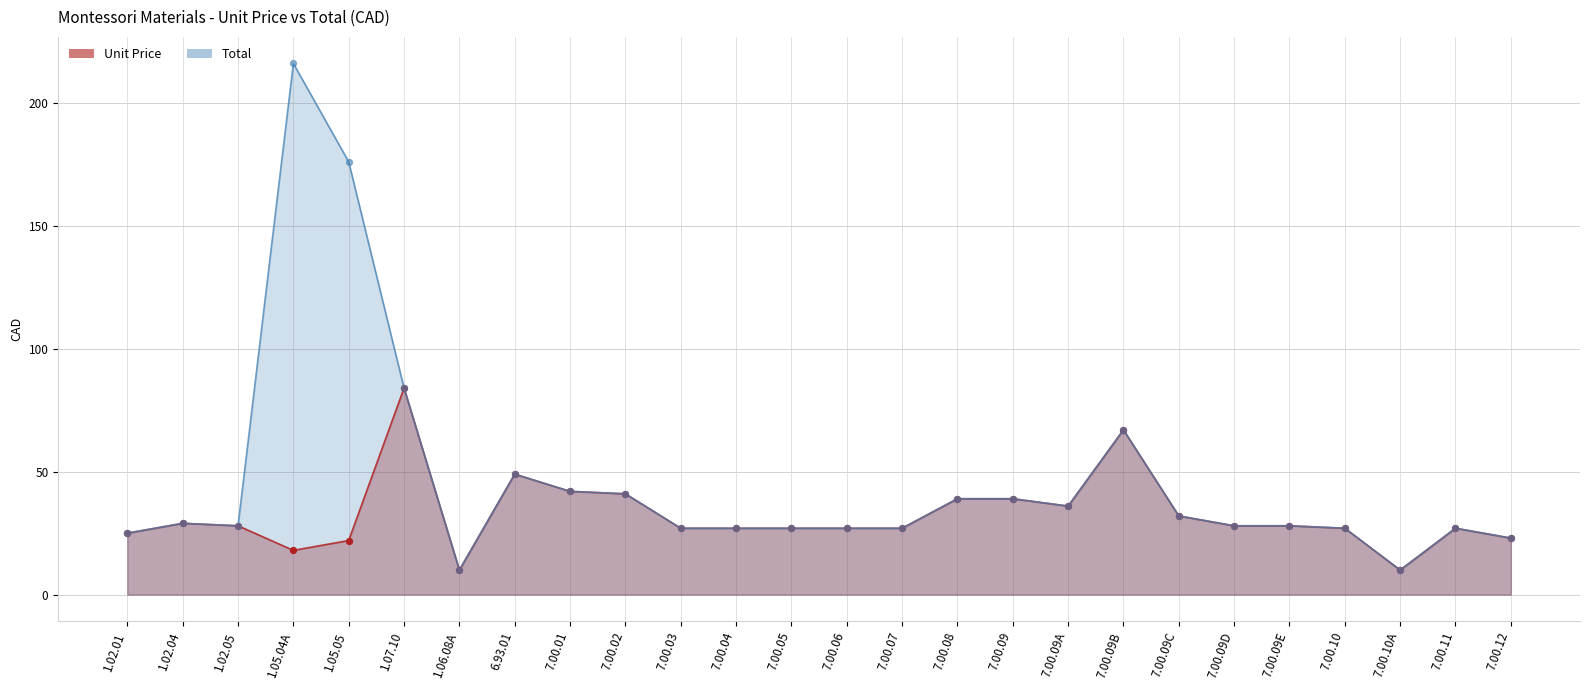

What are all the series names shown in the legend?

Unit Price, Total